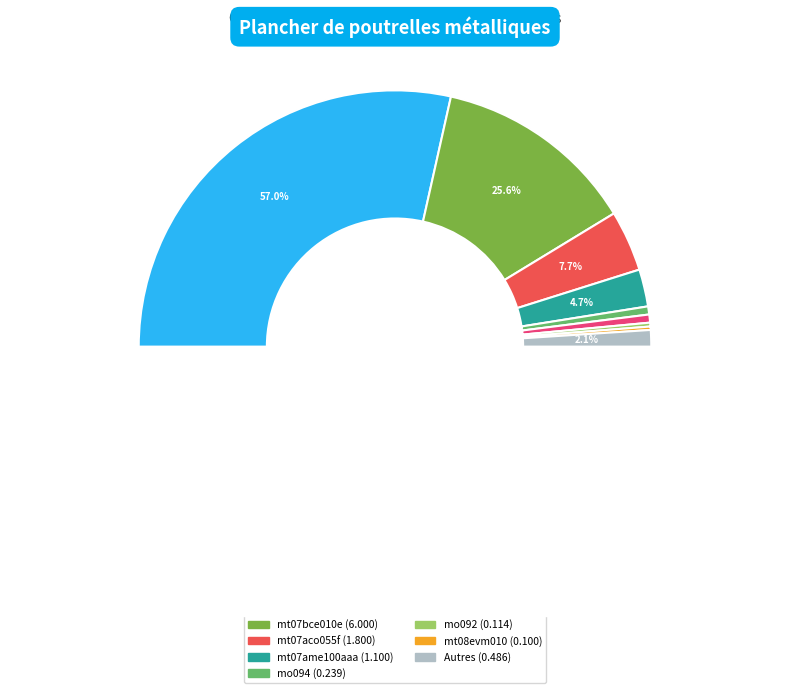

The mt08evm010 slice represents 8% of the pie. True or false?

False